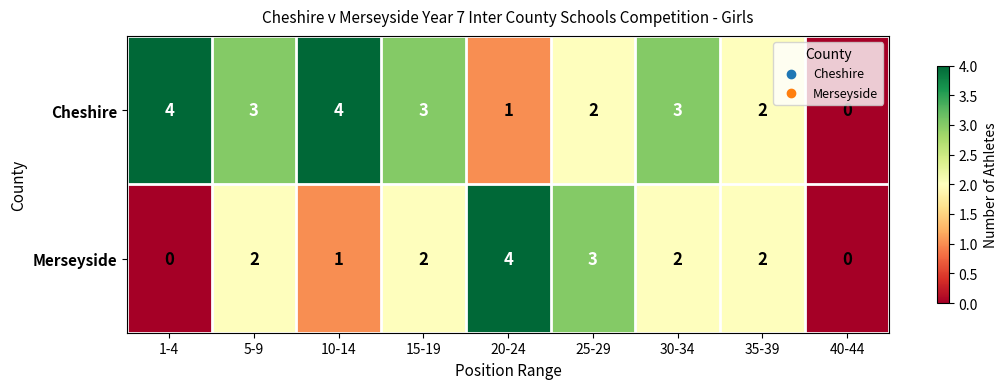

The value of Merseyside at 1-4 is 2. True or false?

False